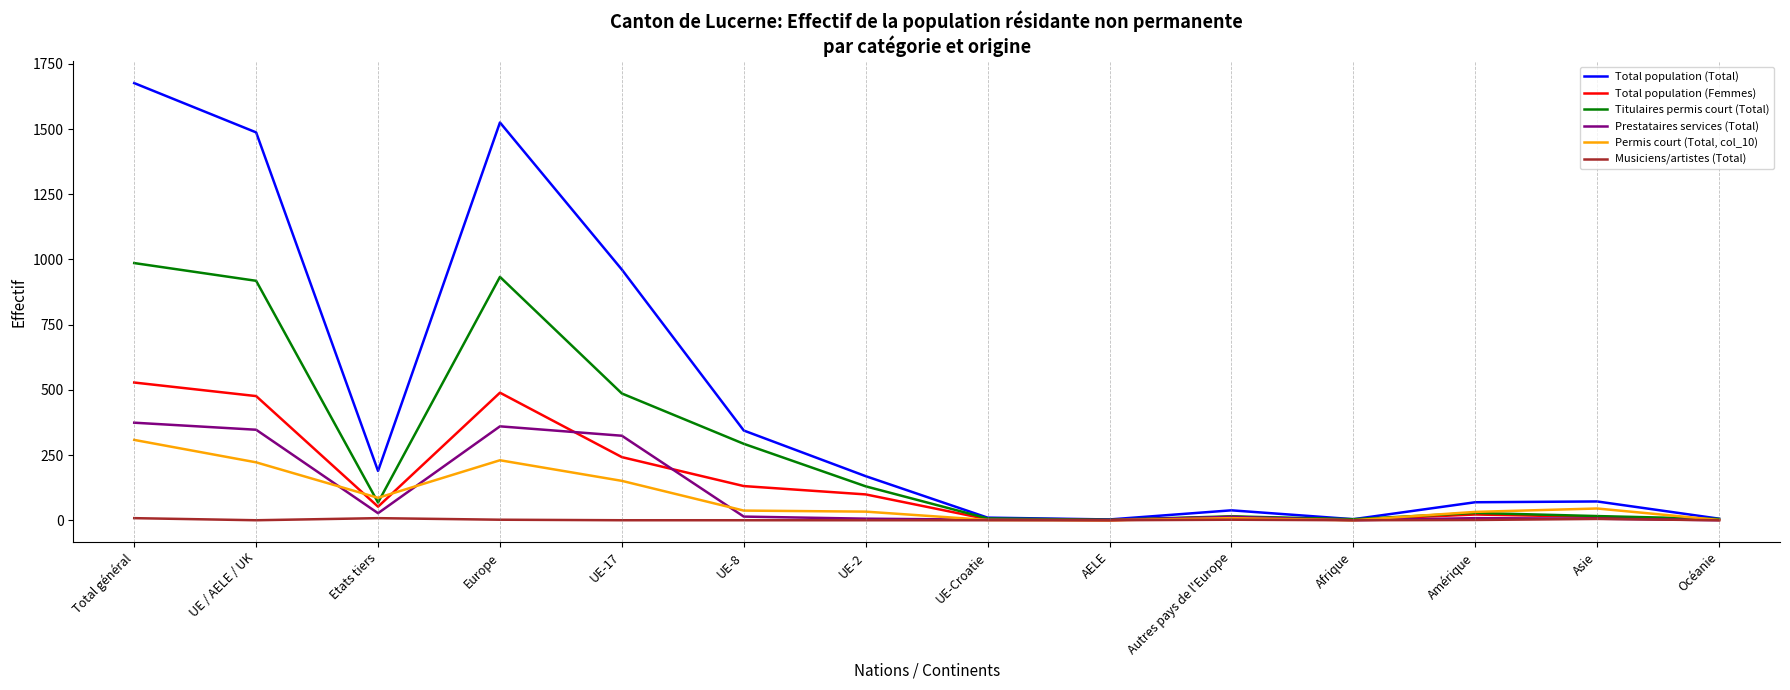

Read the Prestataires services (Total) value at UE / AELE / UK, to the nearest 50.

350